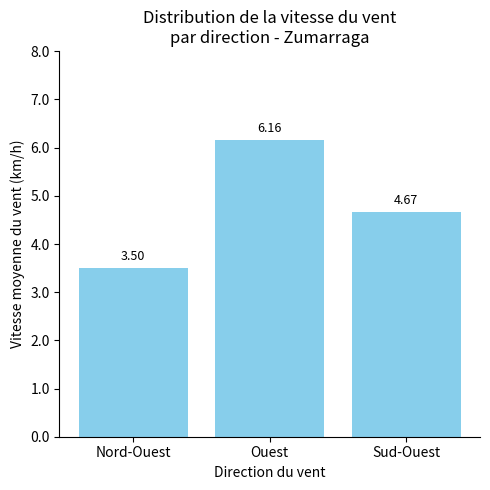

List the labels in order of value, smallest first.

Nord-Ouest, Sud-Ouest, Ouest